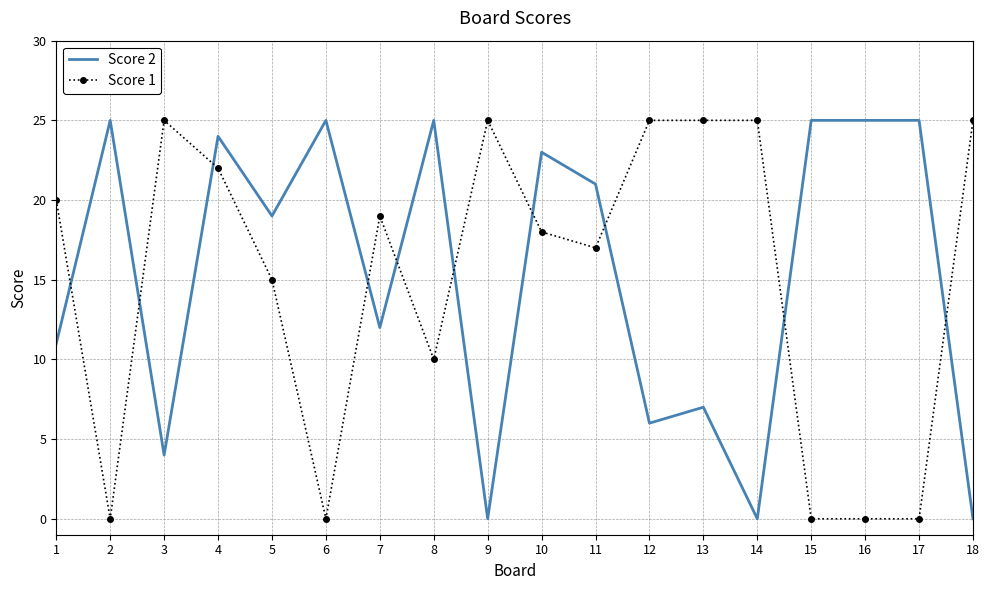

What is the maximum value shown in the chart?

25